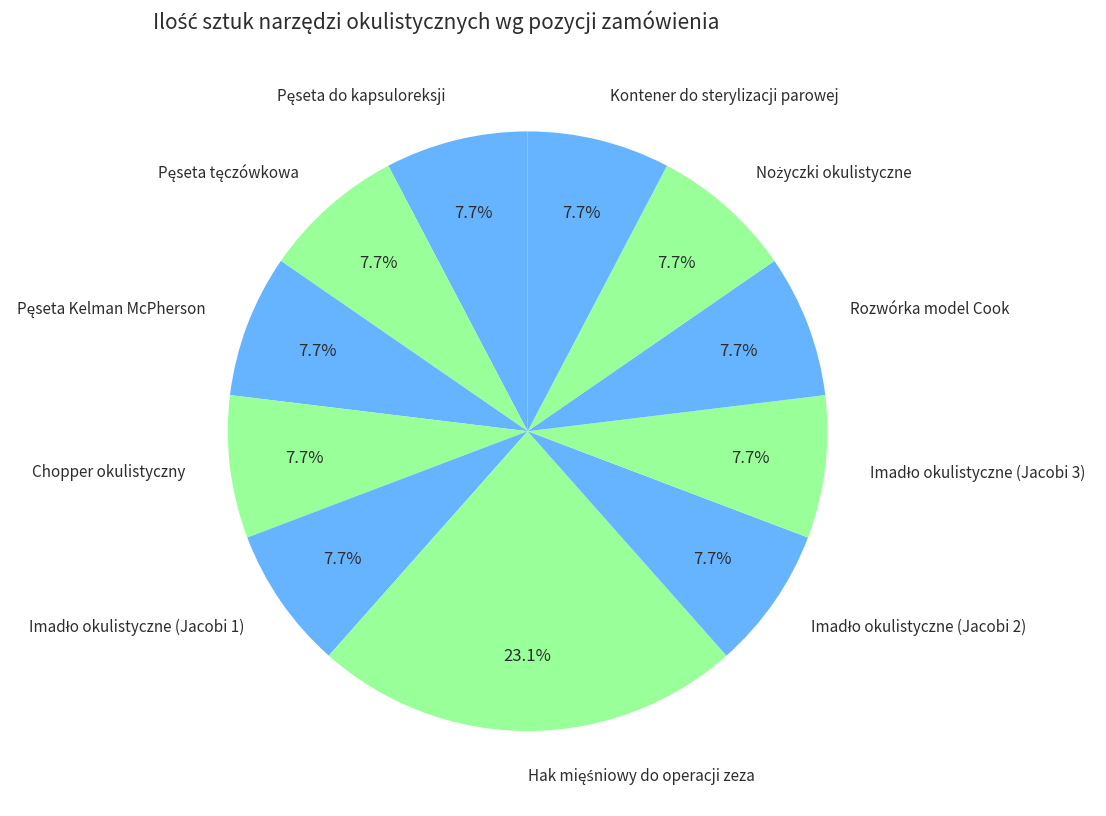

How many segments does this pie chart have?

11